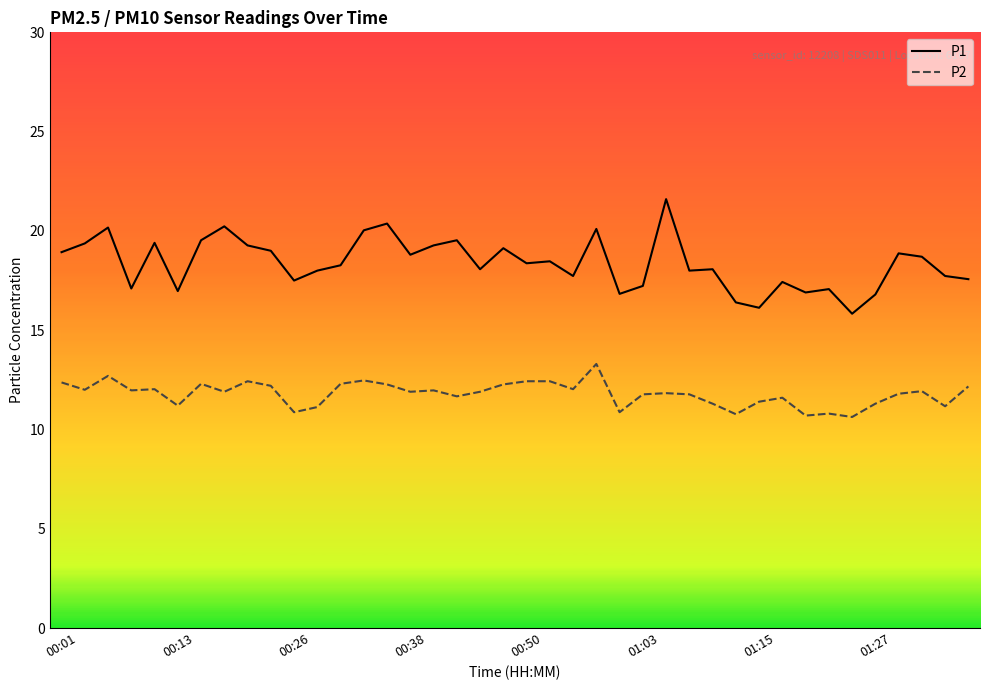

True or false: P1 and P2 cross at least once.

False